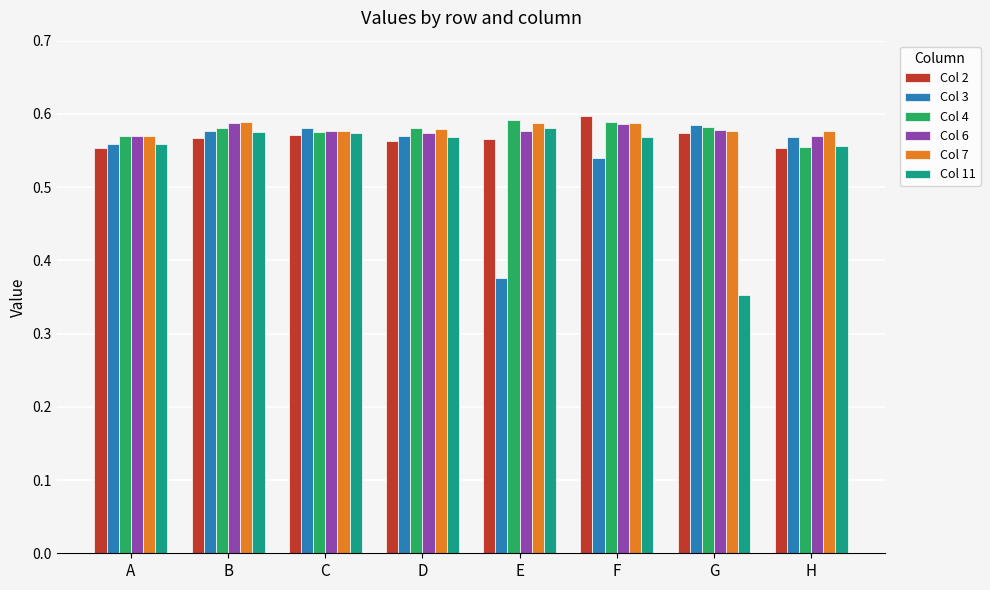

Where is Col 7 nearest to the value 0?

A